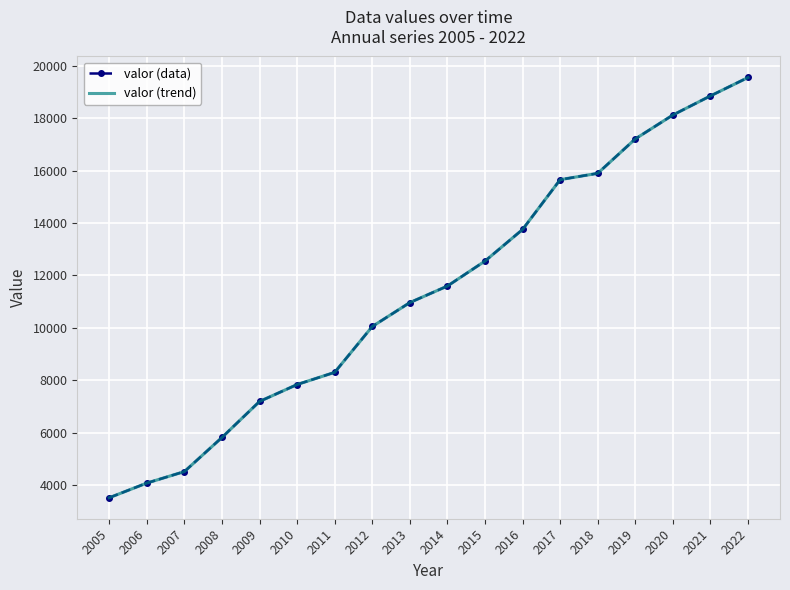

What is the average value of the valor (data) series?

11413